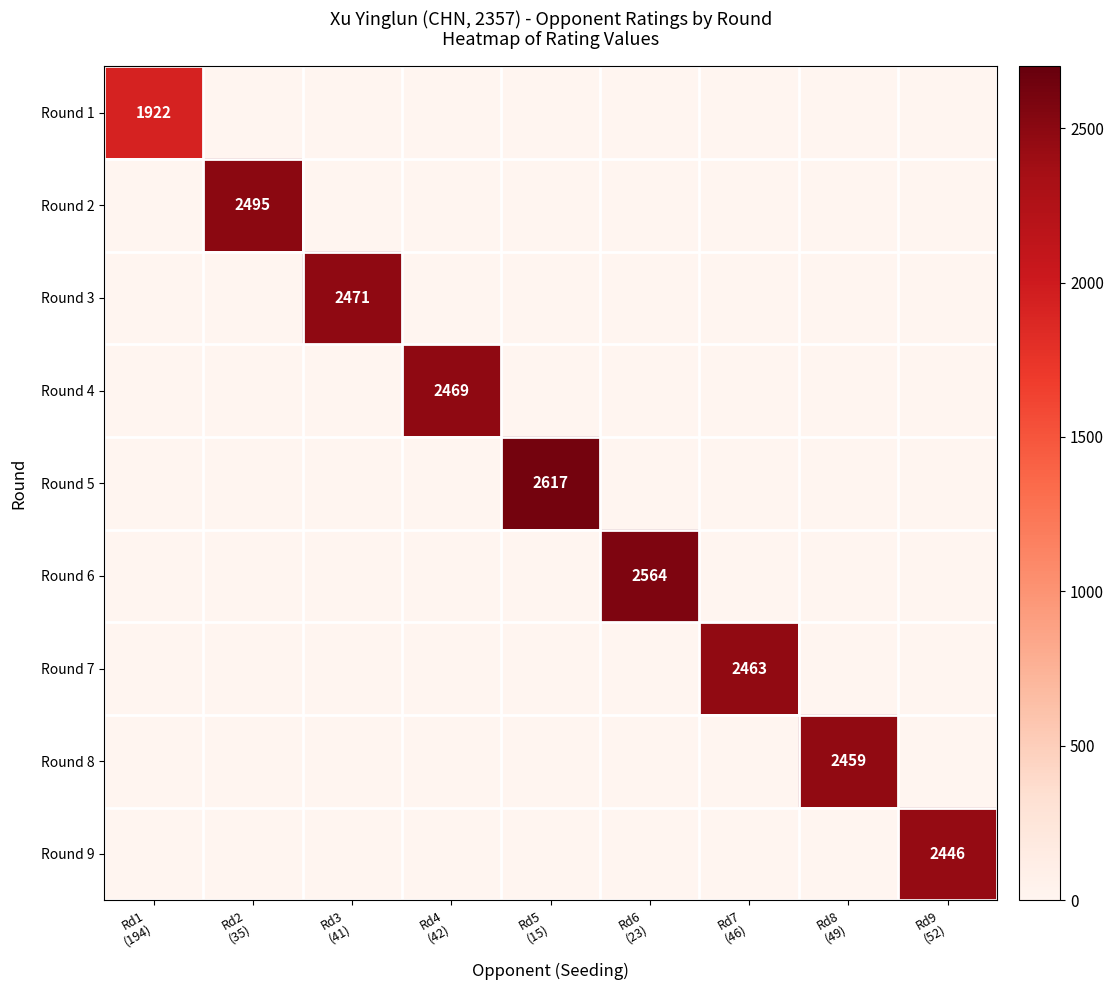

How many positive values does the Round 7 series have?

1